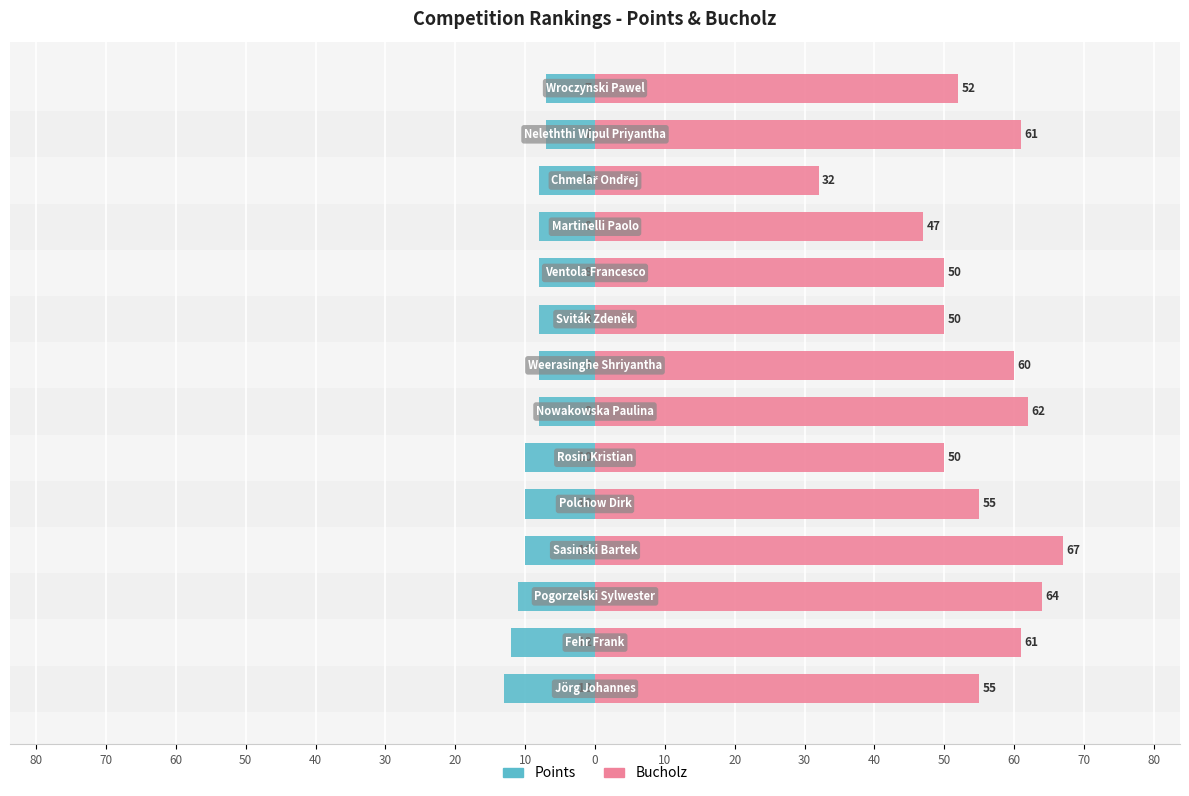

Reading right to left, list all the values displayed in this chart.

Points: 50=-7	40=-7	30=-8	20=-8	10=-8	0=-8	10=-8	20=-8	30=-10	40=-10	50=-10	60=-11	70=-12	80=-13
Bucholz: 50=52	40=61	30=32	20=47	10=50	0=50	10=60	20=62	30=50	40=55	50=67	60=64	70=61	80=55